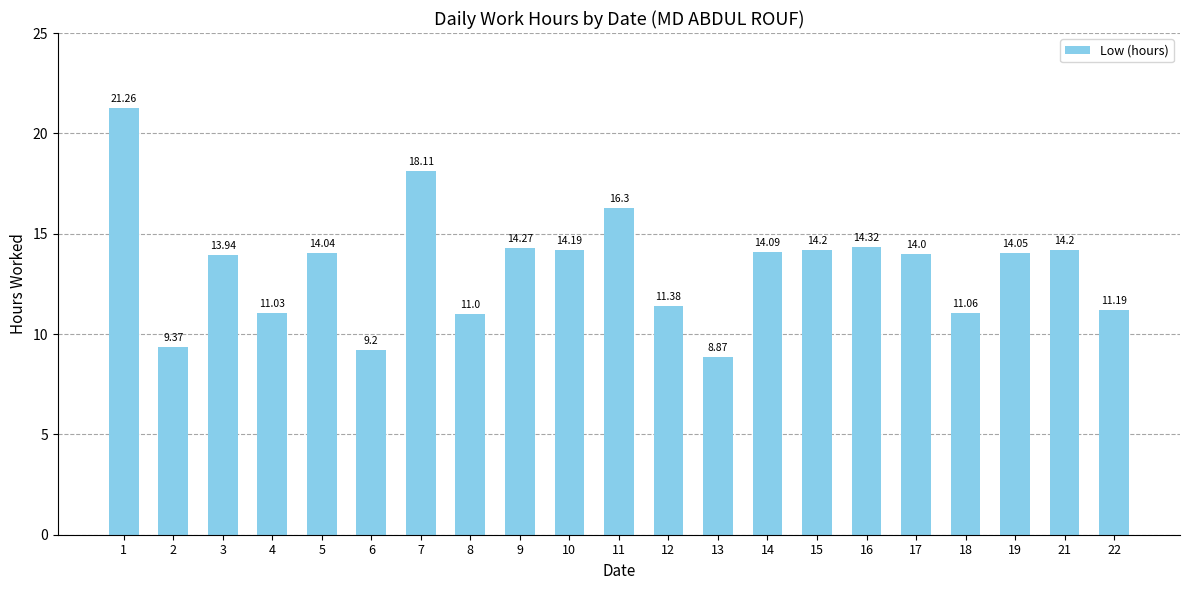

Count the number of categories in the chart.

21